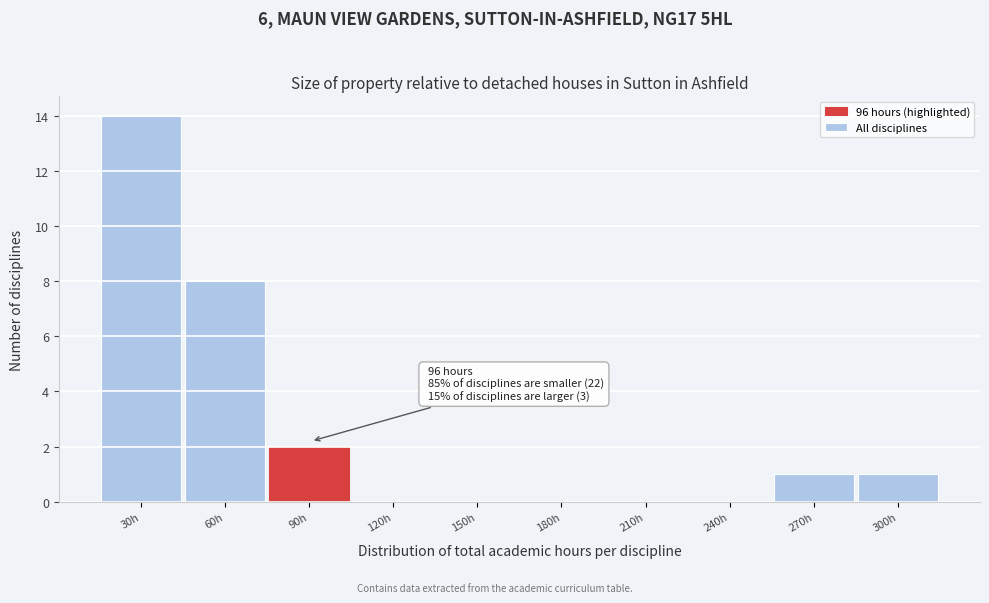

Reading left to right, list all the values displayed in this chart.

30h=14	60h=8	90h=2	120h=0	150h=0	180h=0	210h=0	240h=0	270h=1	300h=1